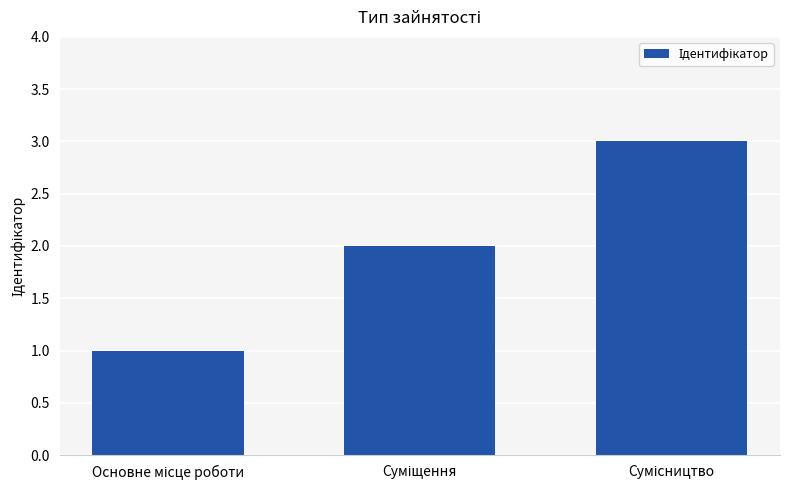

What is the sum of all values?

6